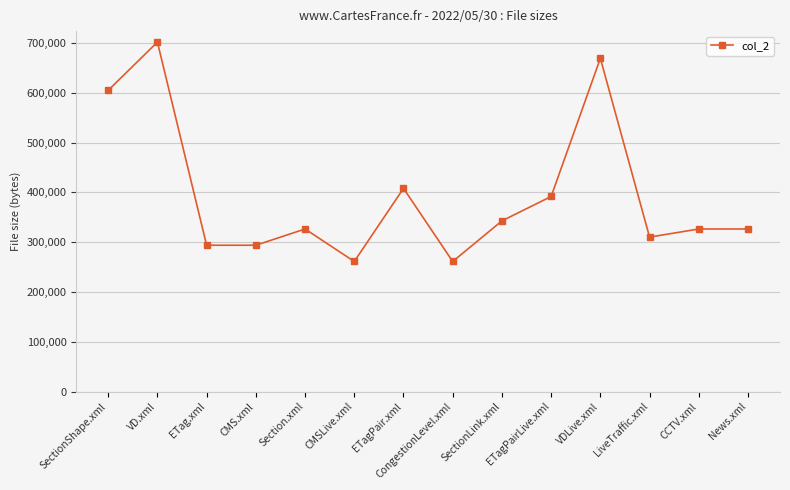

At which label does the data first exceed 326483?

SectionShape.xml